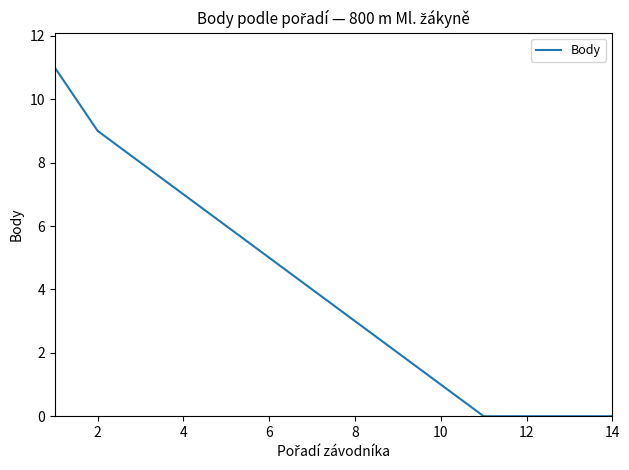

What is the maximum value shown in the chart?

11